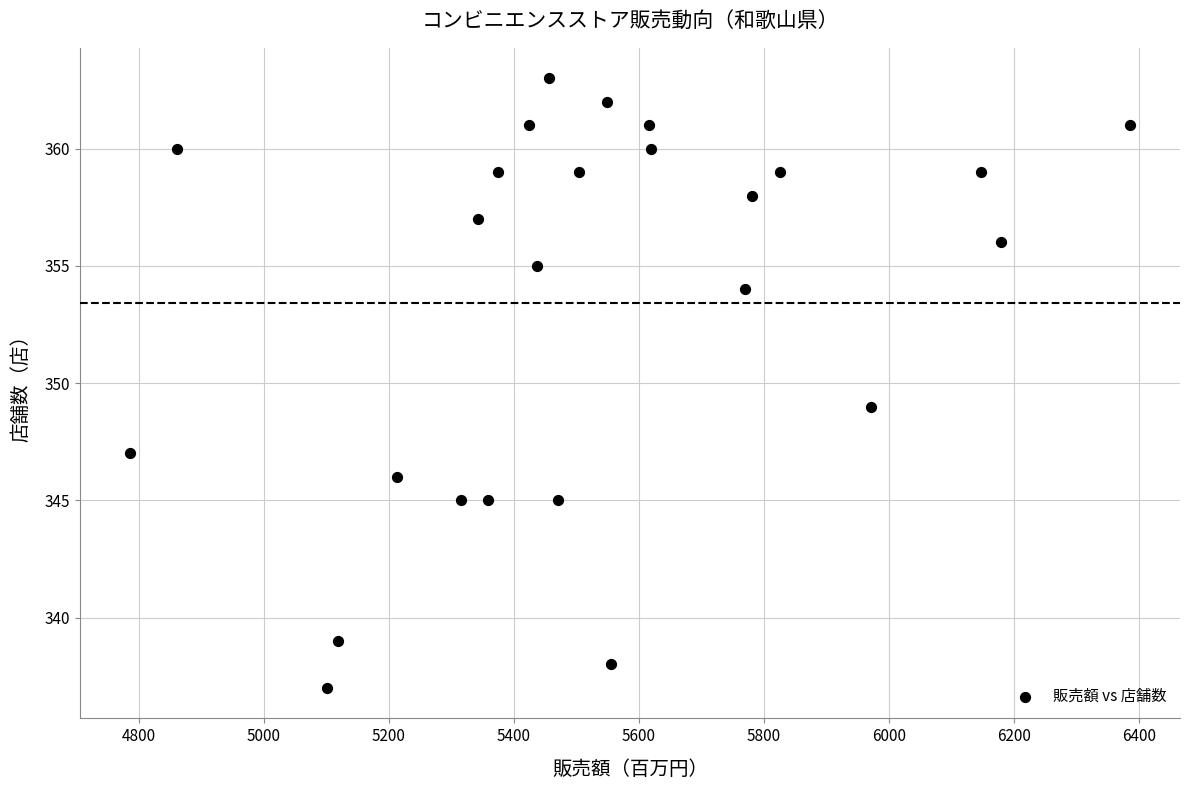

What is the range of X values (max minus min)?

1600